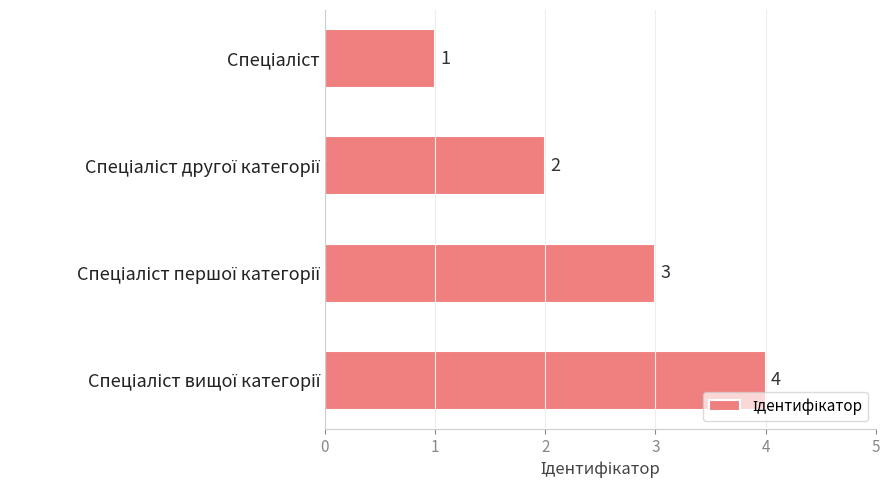

What is the maximum value shown in the chart?

4